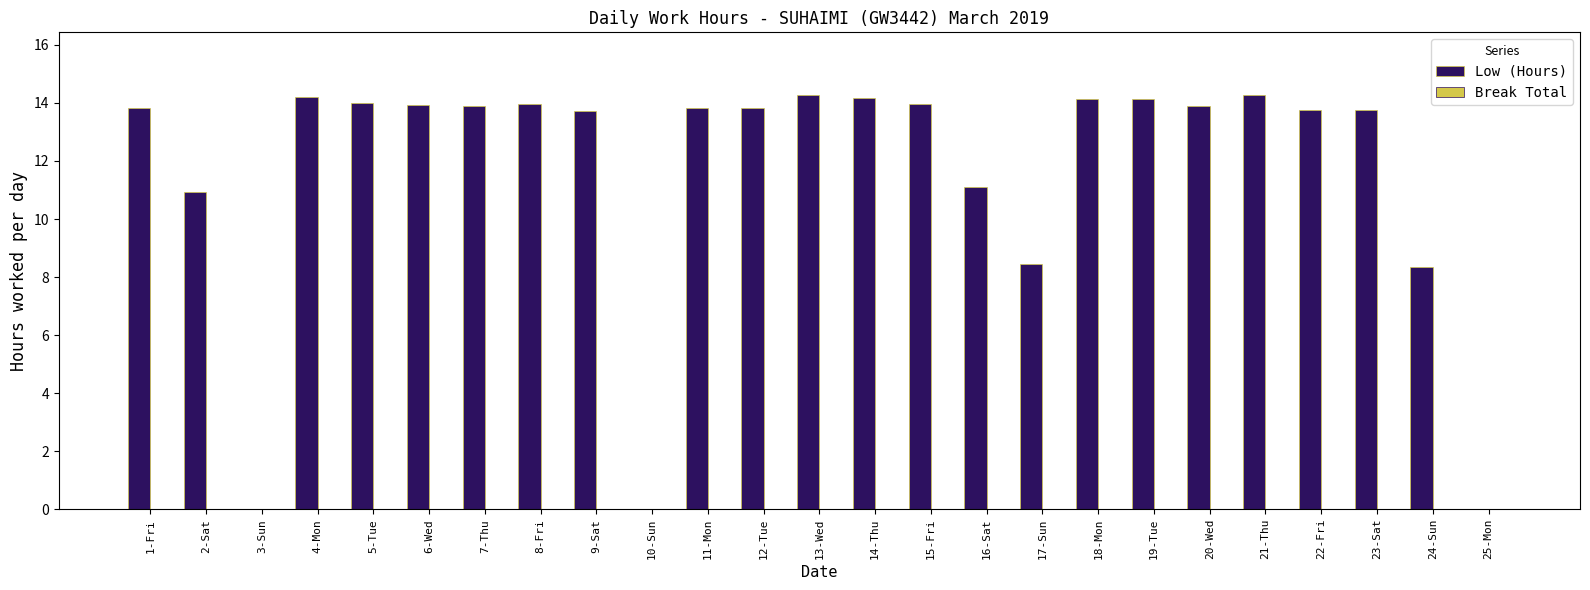

What is the greatest value displayed?

14.3